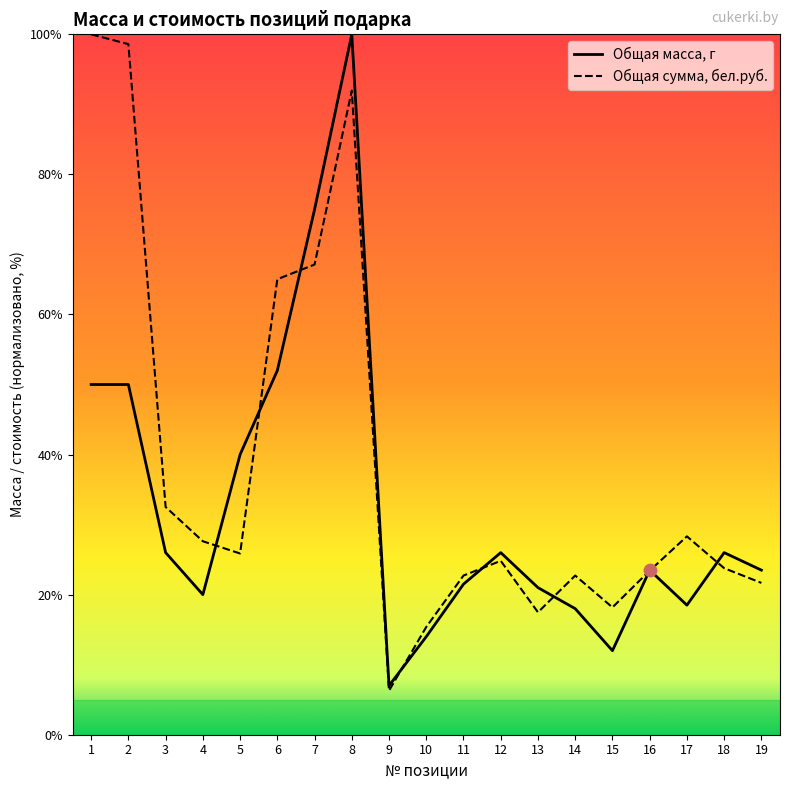

Is the value of Общая масса, г at 10 greater than the value of Общая сумма, бел.руб. at 9?

Yes